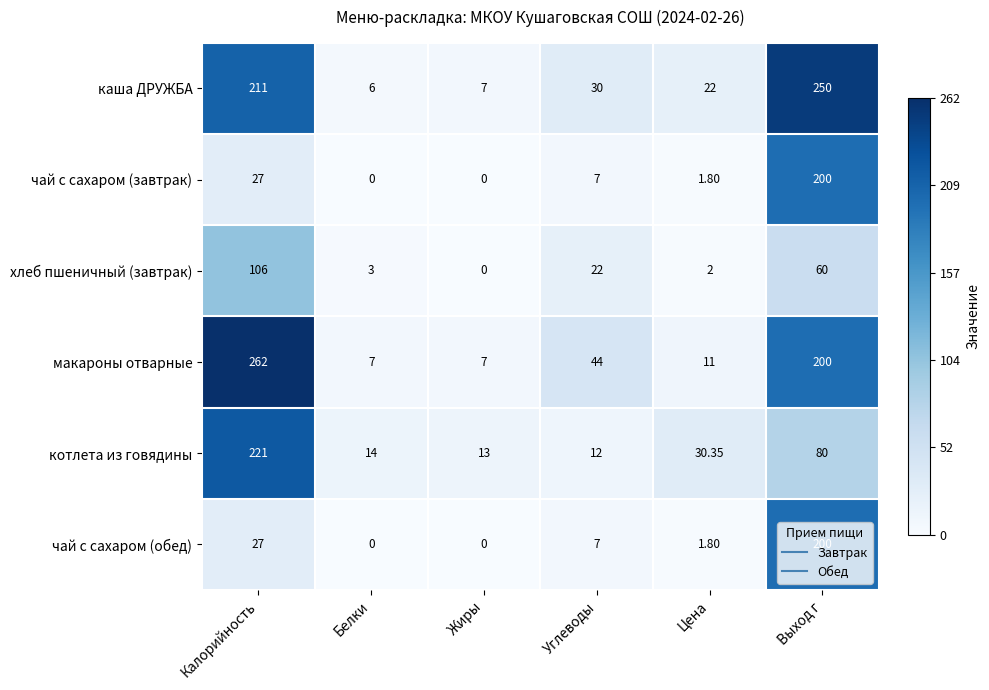

At how many categories does at least one series exceed 133?

2